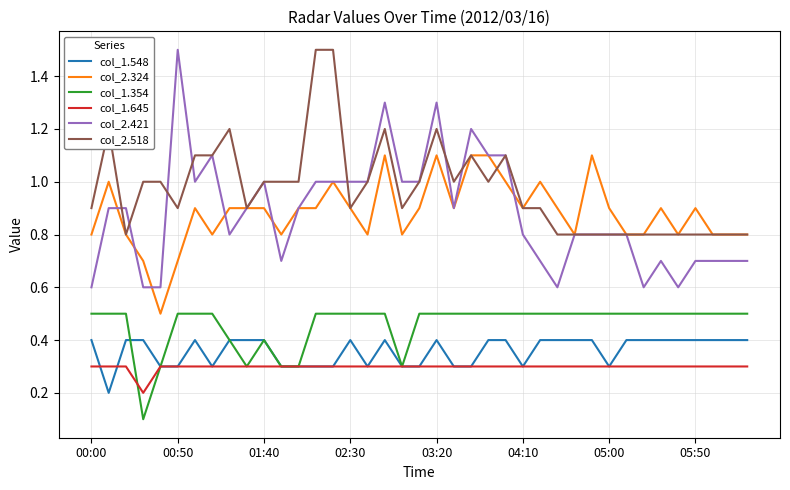

True or false: col_2.324 and col_1.354 intersect in this chart.

False